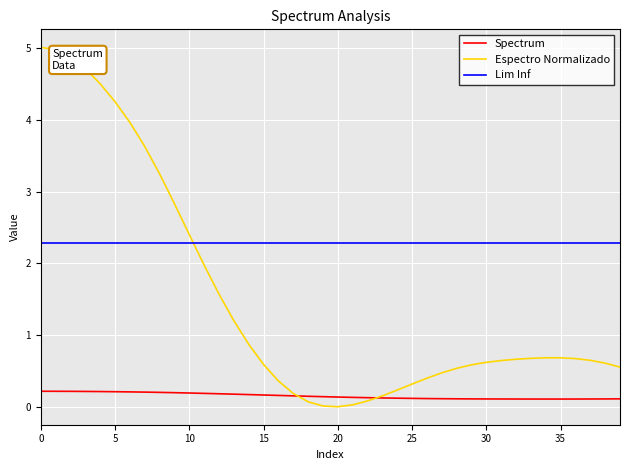

True or false: Espectro Normalizado and Lim Inf intersect in this chart.

True